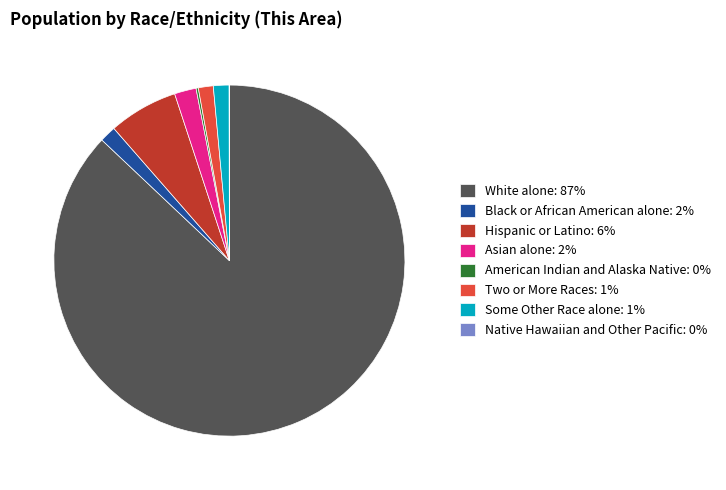

The Asian alone: 2% slice represents 2% of the pie. True or false?

True